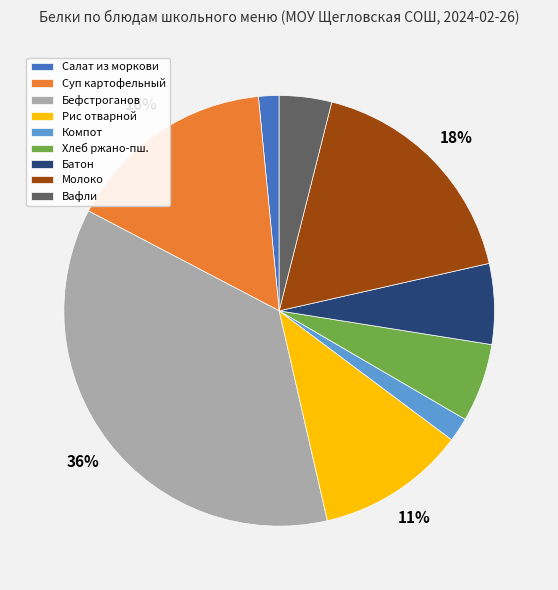

What is the largest slice in the pie chart?

Бефстроганов